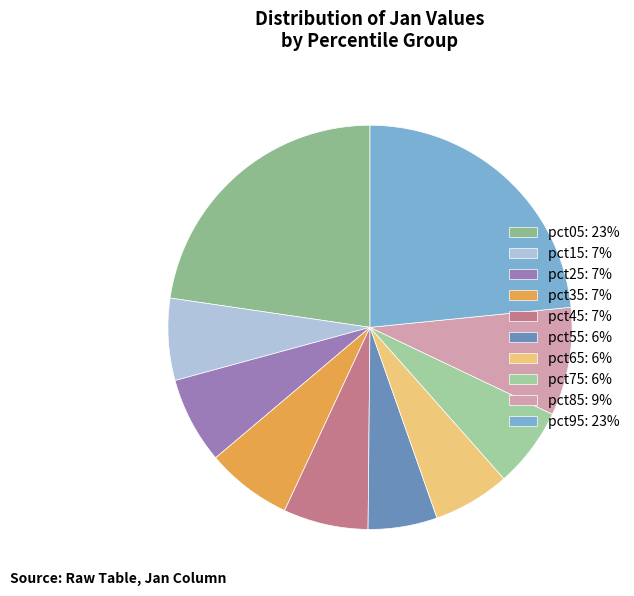

What is the change in value from pct25 to pct95?

+0.4